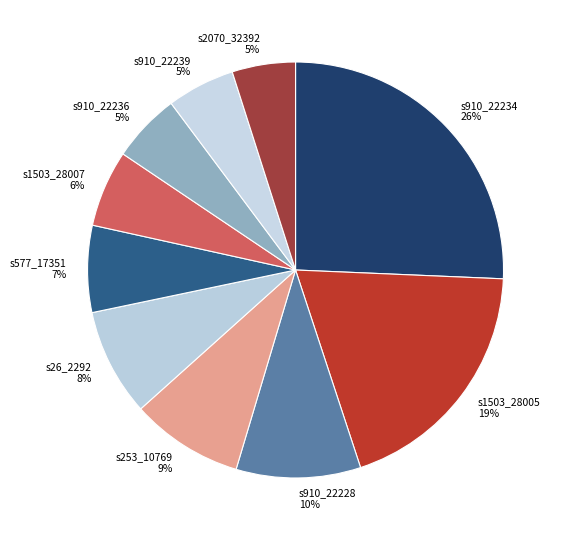

Is s253_10769 the majority of the pie?

No